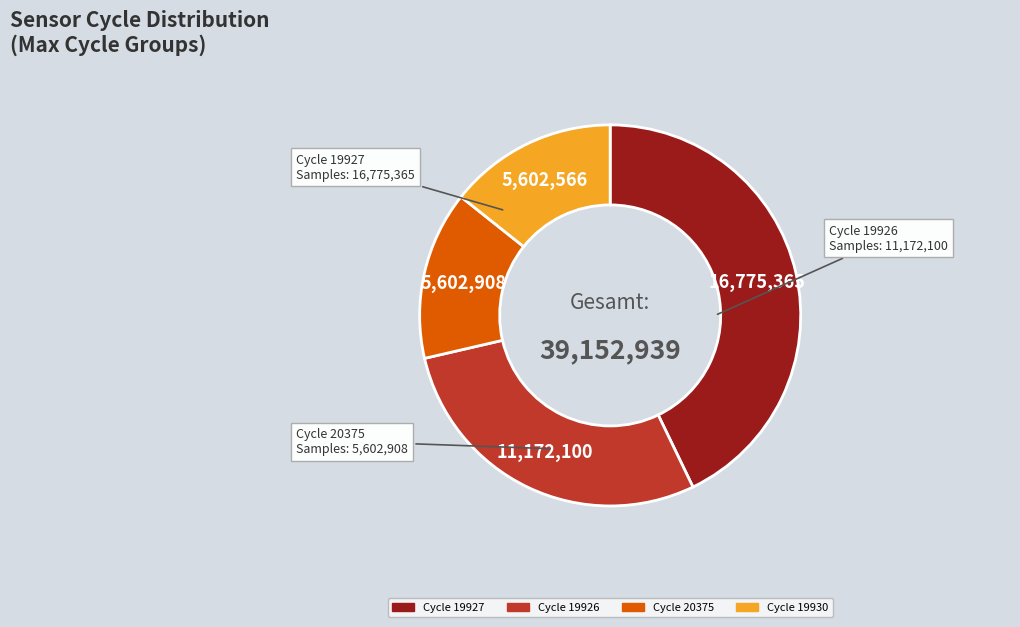

How many segments does this pie chart have?

4